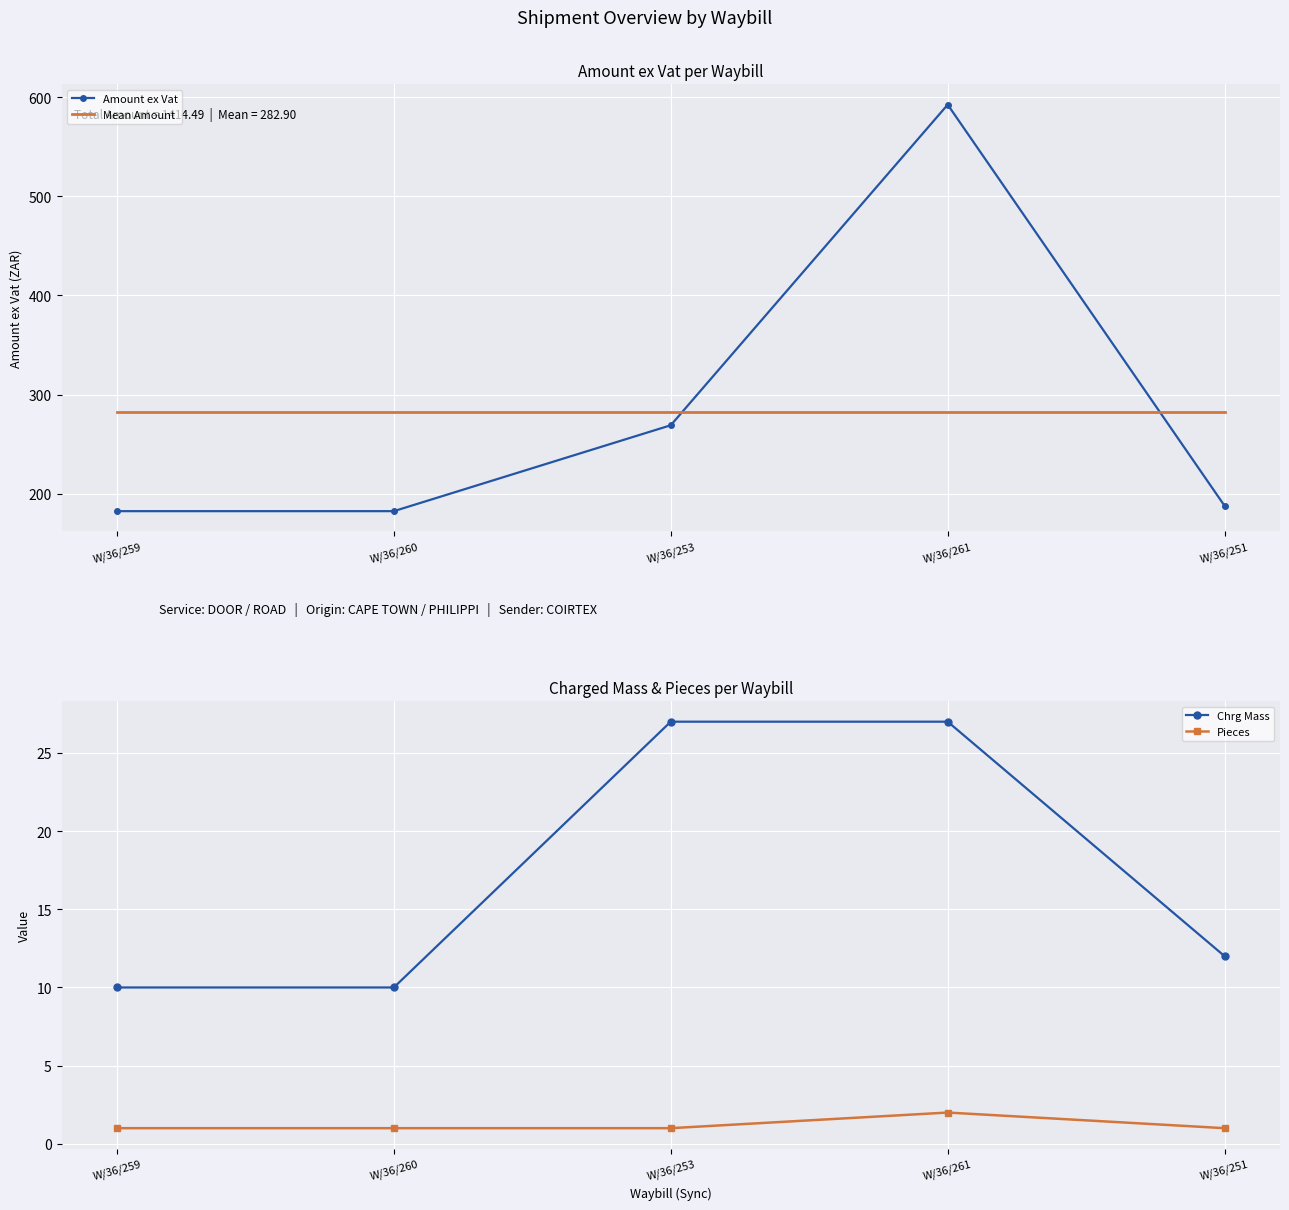

What is the sum of the Mean Amount values at W/36/259 and W/36/260?

565.8